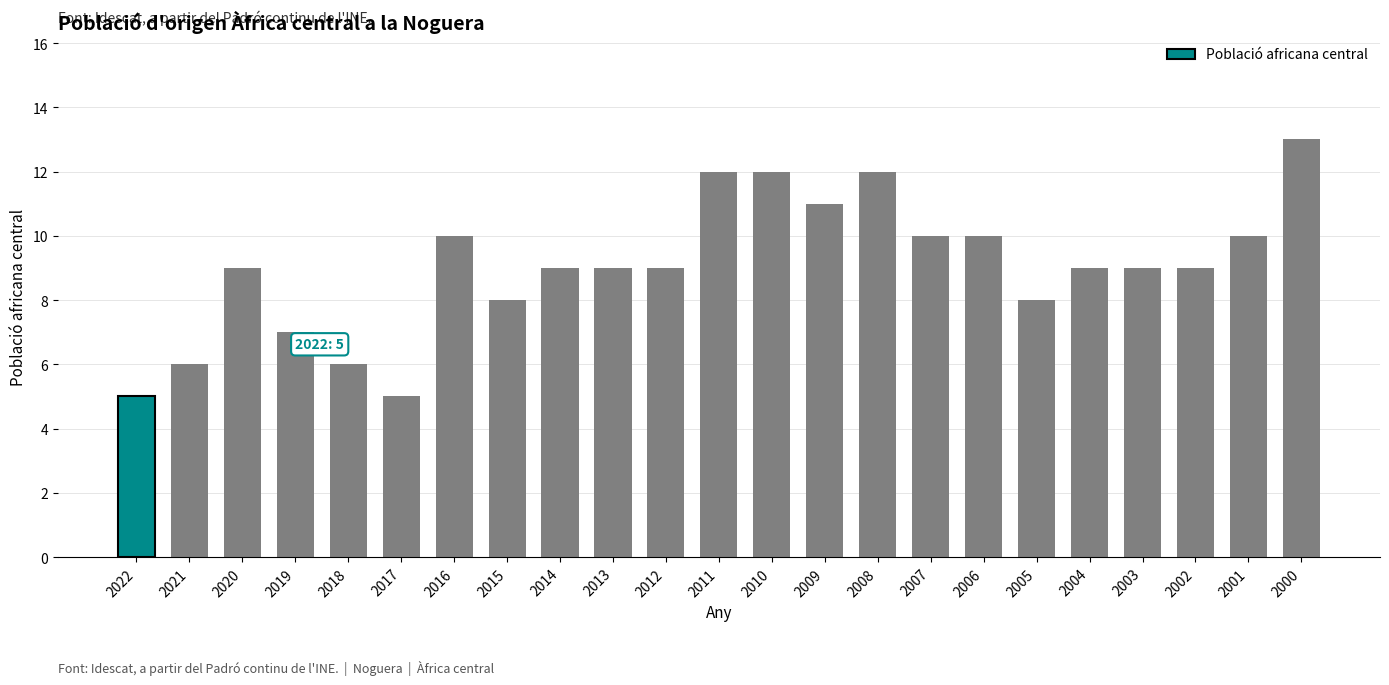

Is it true that the value at 2020 is 9?

True